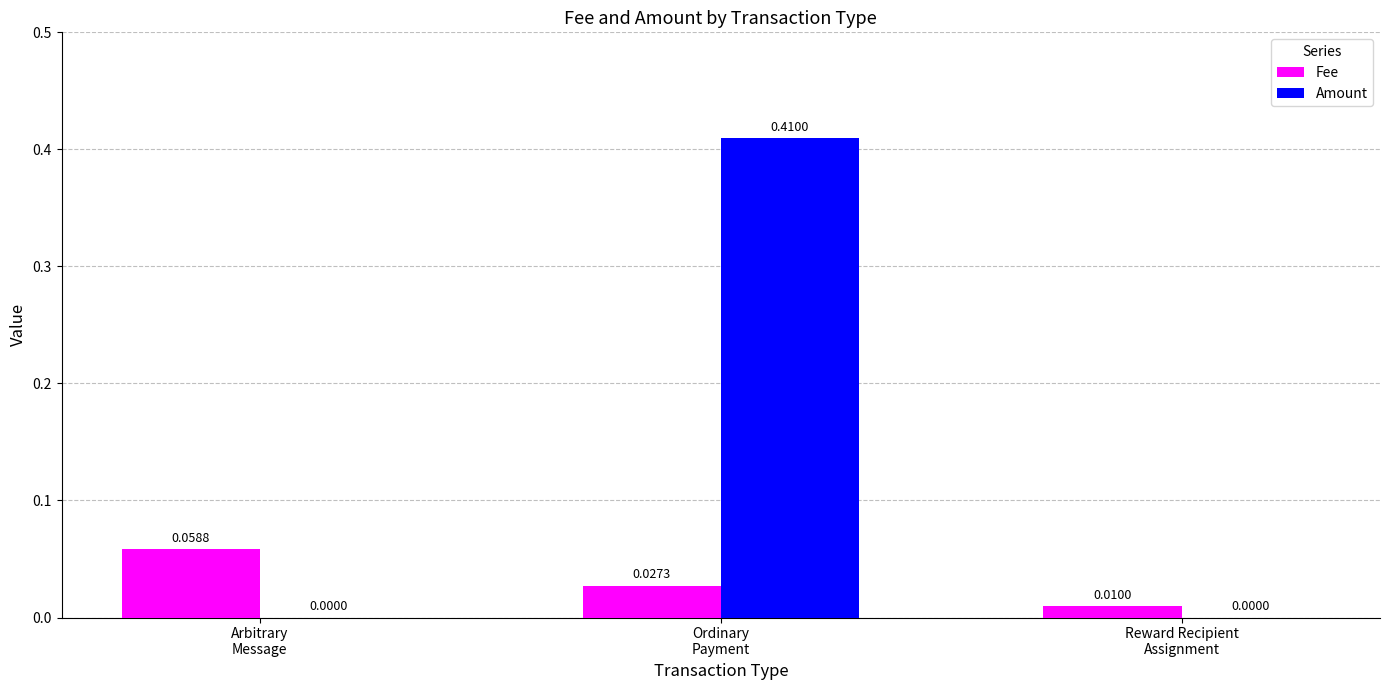

At which category is the sum across all series the highest?

Ordinary
Payment